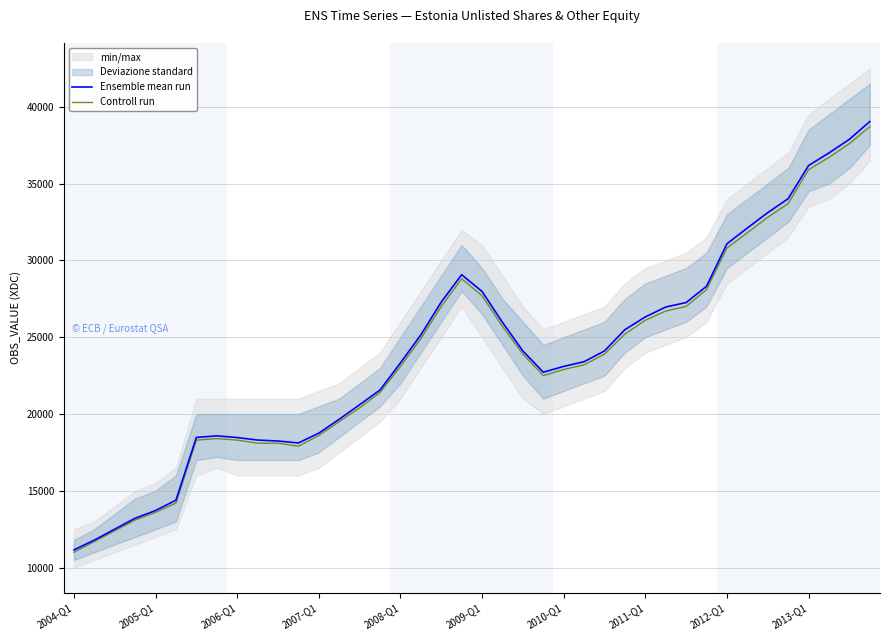

True or false: Controll run and Ensemble mean run cross at least once.

False